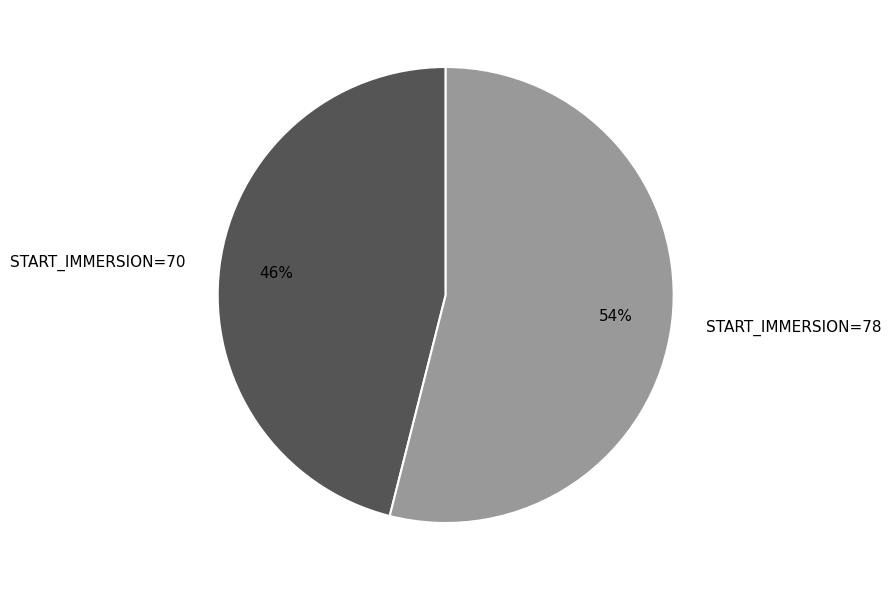

Between START_IMMERSION=70 and START_IMMERSION=78, which is larger?

START_IMMERSION=78